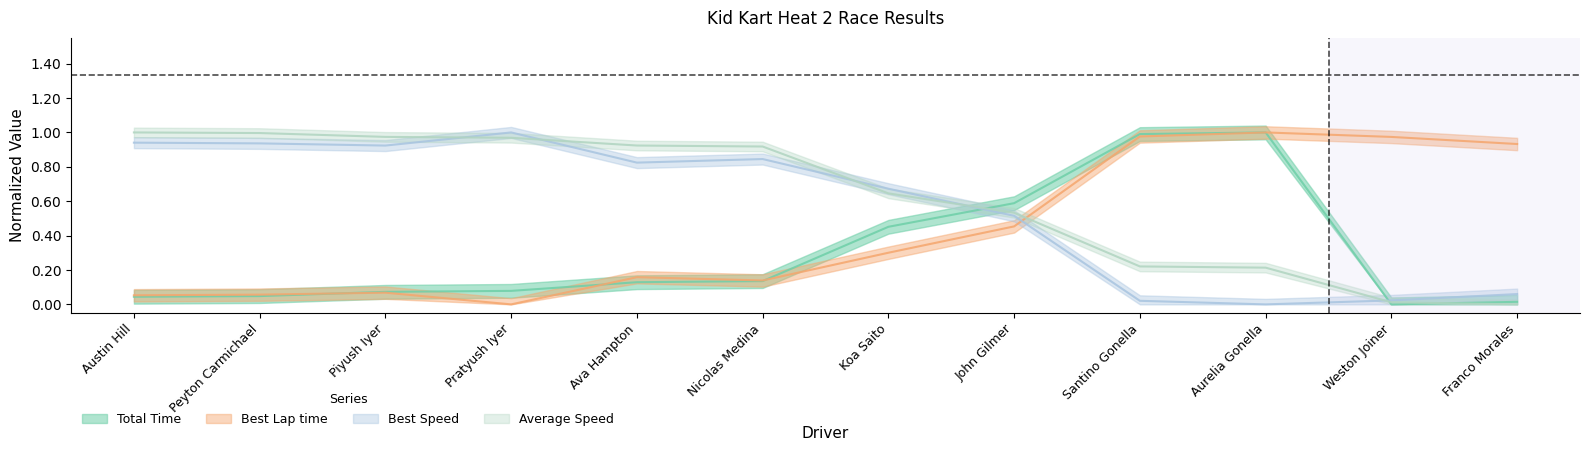

Reading left to right, transcribe all the data shown in this chart.

Total Time: 0.0	0.0	0.1	0.1	0.1	0.1	0.5	0.6	1.0	1.0	0.0	0.0
Best Lap time: 0.1	0.1	0.1	0.0	0.2	0.1	0.3	0.5	1.0	1.0	1.0	0.9
Best Speed: 0.9	0.9	0.9	1.0	0.8	0.8	0.7	0.5	0.0	0.0	0.0	0.1
Average Speed: 1.0	1.0	1.0	1.0	0.9	0.9	0.6	0.5	0.2	0.2	0.0	0.0